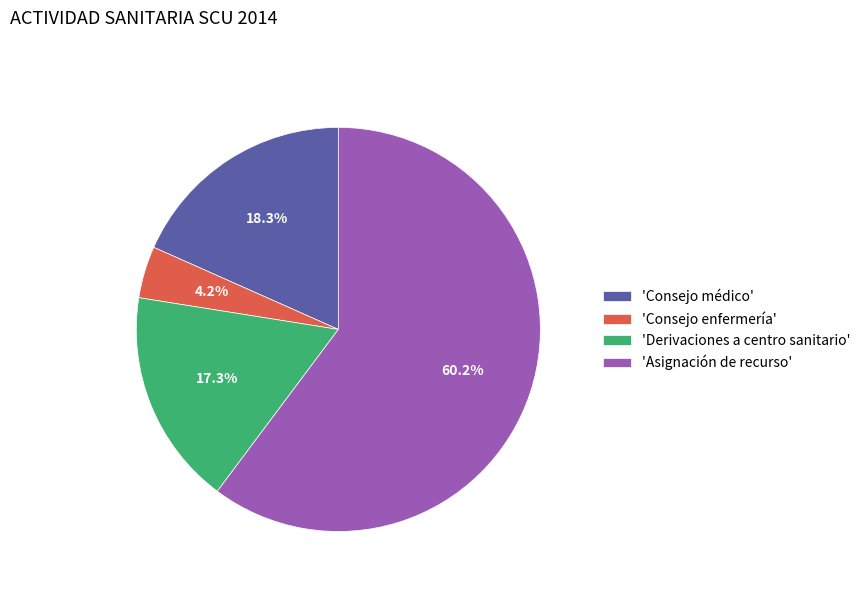

Which has a higher value, 'Consejo enfermería' or 'Consejo médico'?

'Consejo médico'